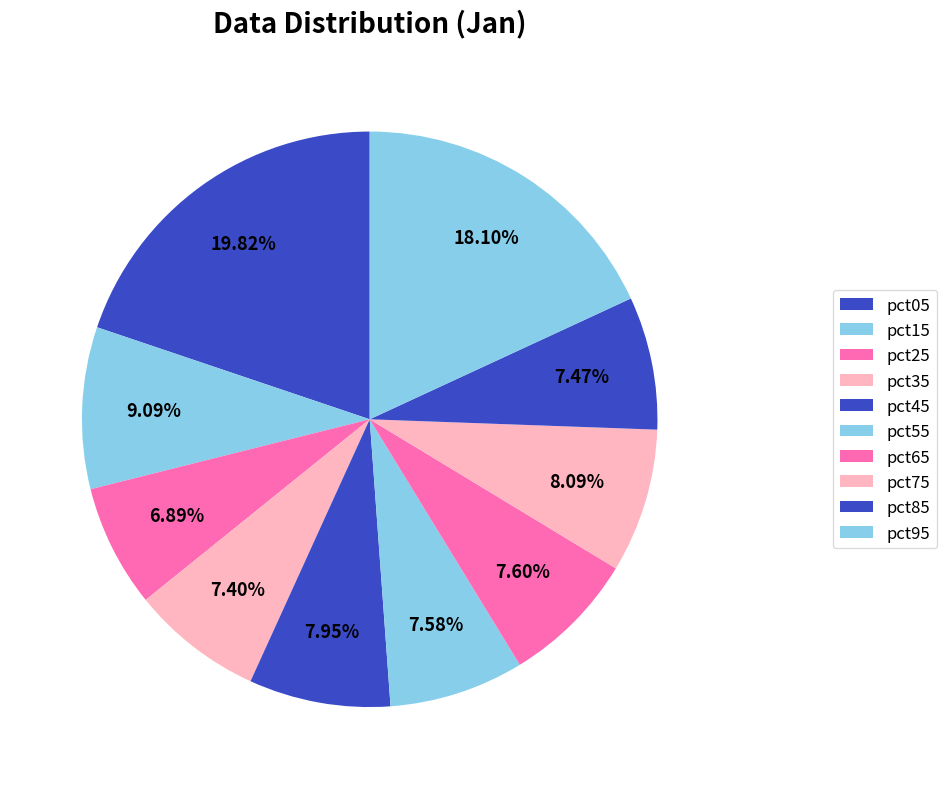

Is it true that pct15 is 1% of the pie?

False